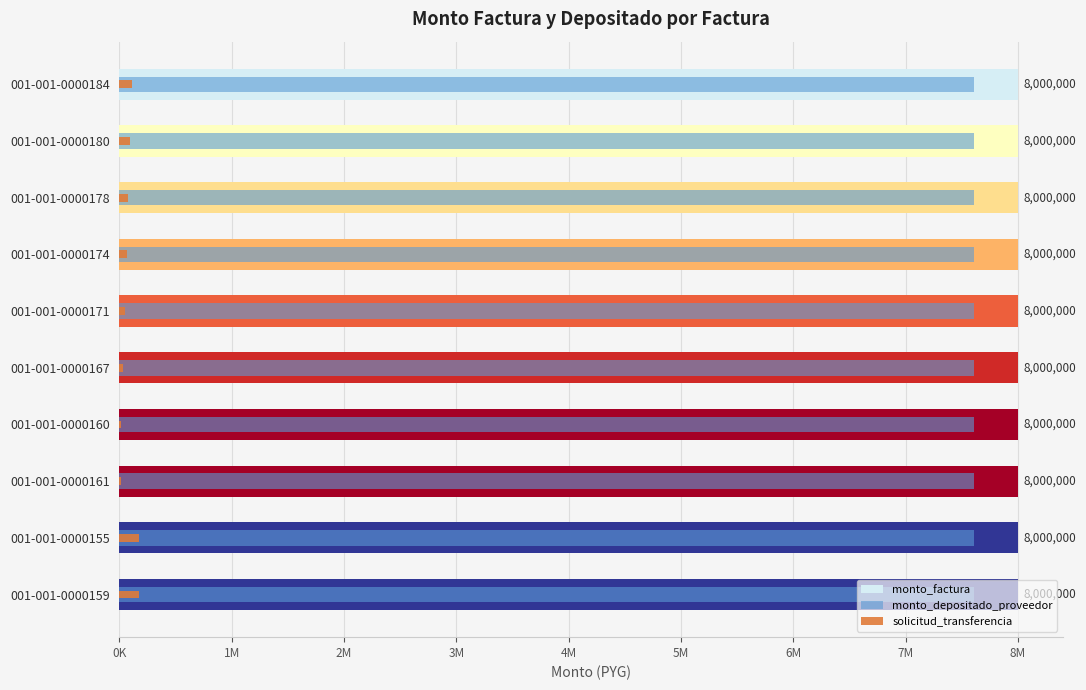

How many bars are there in each group?

3